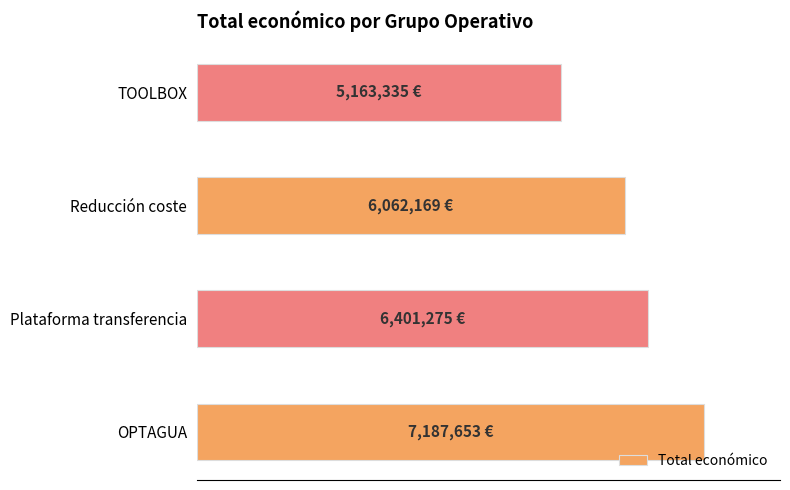

List the labels in order of value, smallest first.

TOOLBOX, Reducción coste, Plataforma transferencia, OPTAGUA